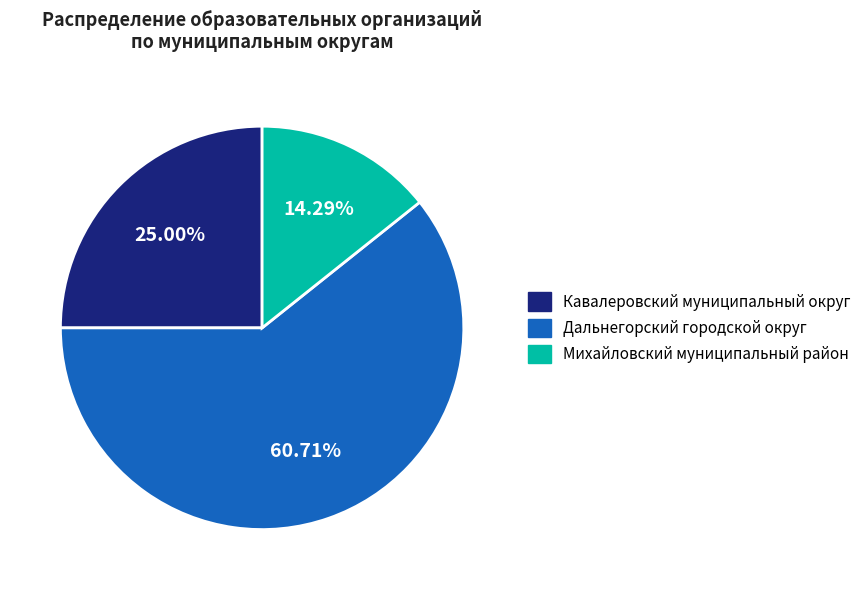

Is it true that Кавалеровский муниципальный округ is 25% of the pie?

True